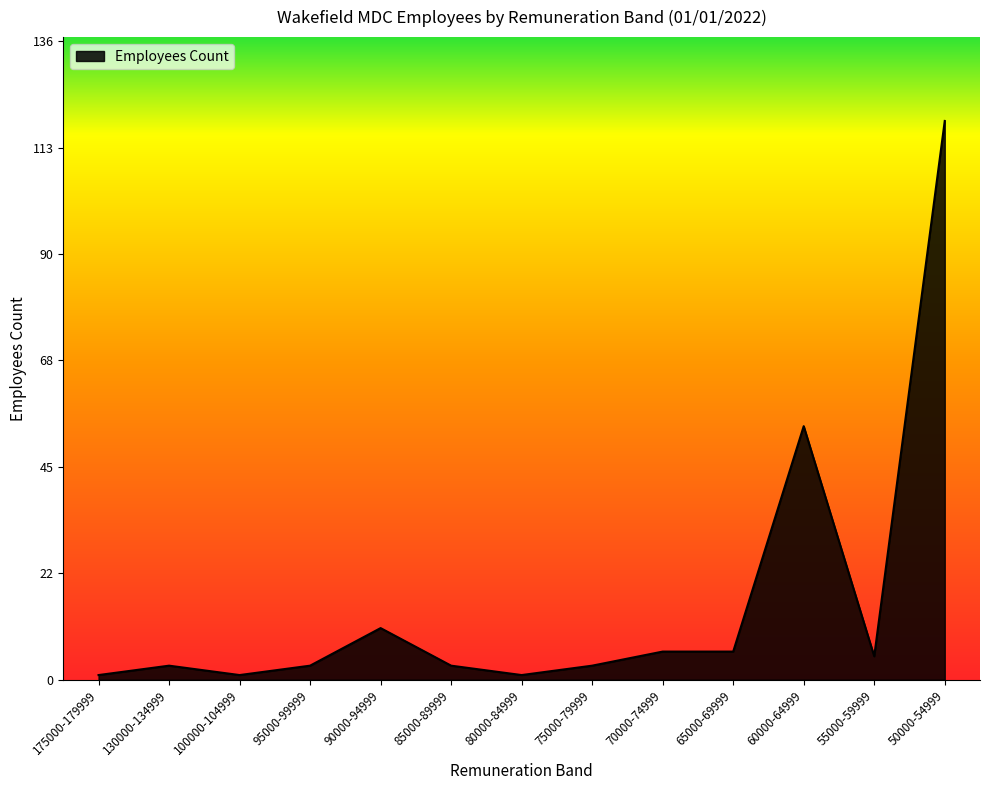

Reading right to left, list all the values displayed in this chart.

50000-54999=119	55000-59999=5	60000-64999=54	65000-69999=6	70000-74999=6	75000-79999=3	80000-84999=1	85000-89999=3	90000-94999=11	95000-99999=3	100000-104999=1	130000-134999=3	175000-179999=1